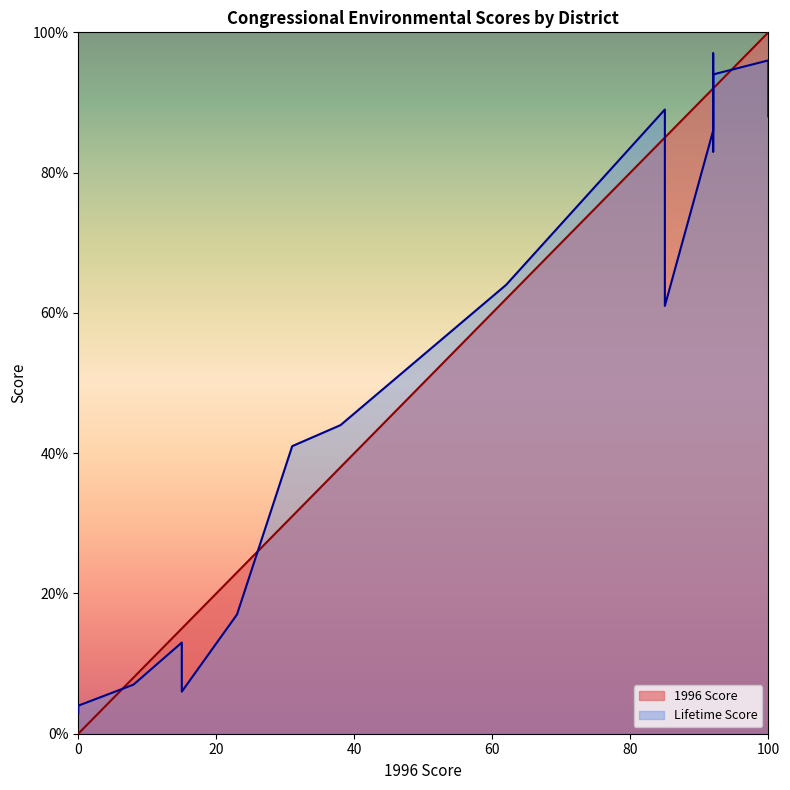

The Lifetime Score series shows 92 at CA-08. True or false?

True